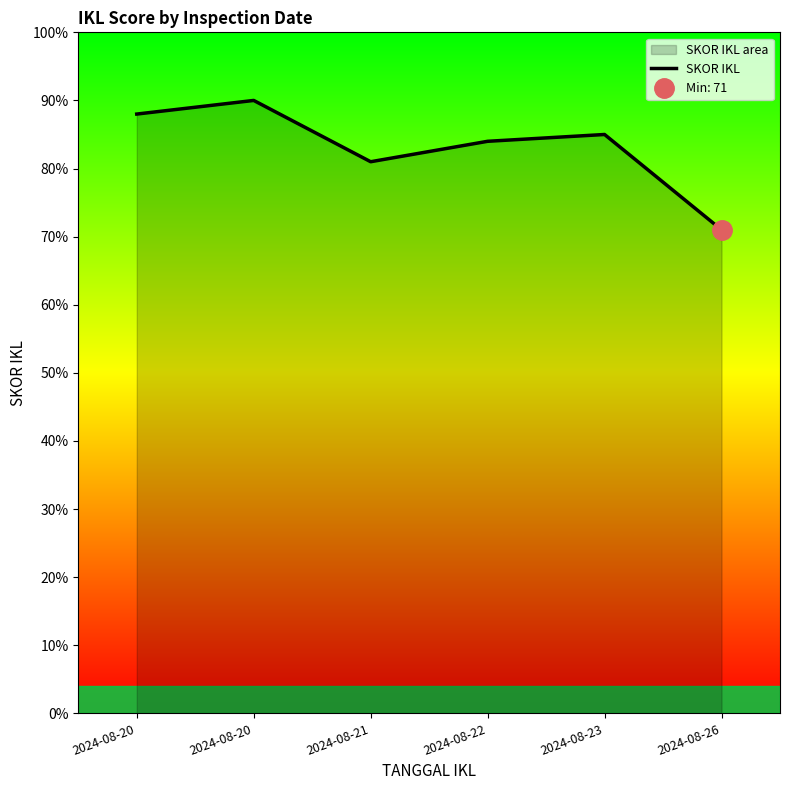

Which label corresponds to the smallest value in the chart?

2024-08-26